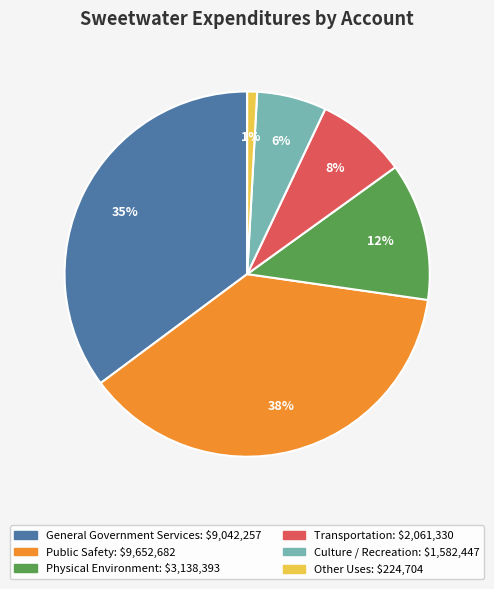

To the nearest percent, what percentage of the pie is Transportation?

8%